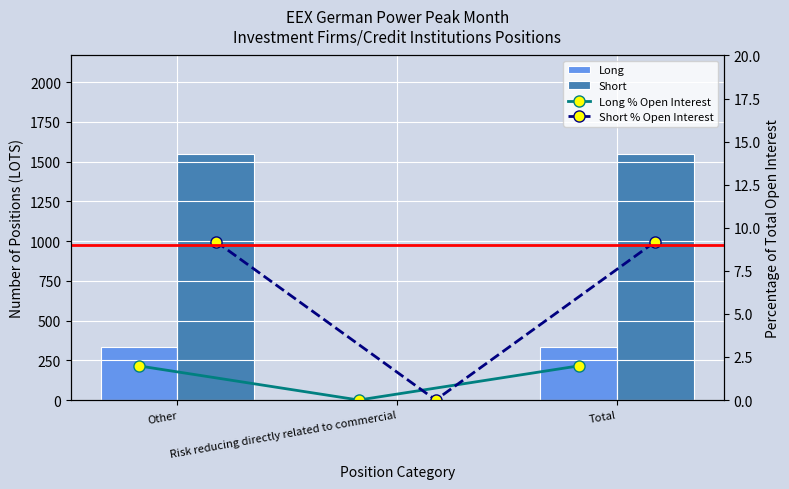

How many groups of bars are there?

3